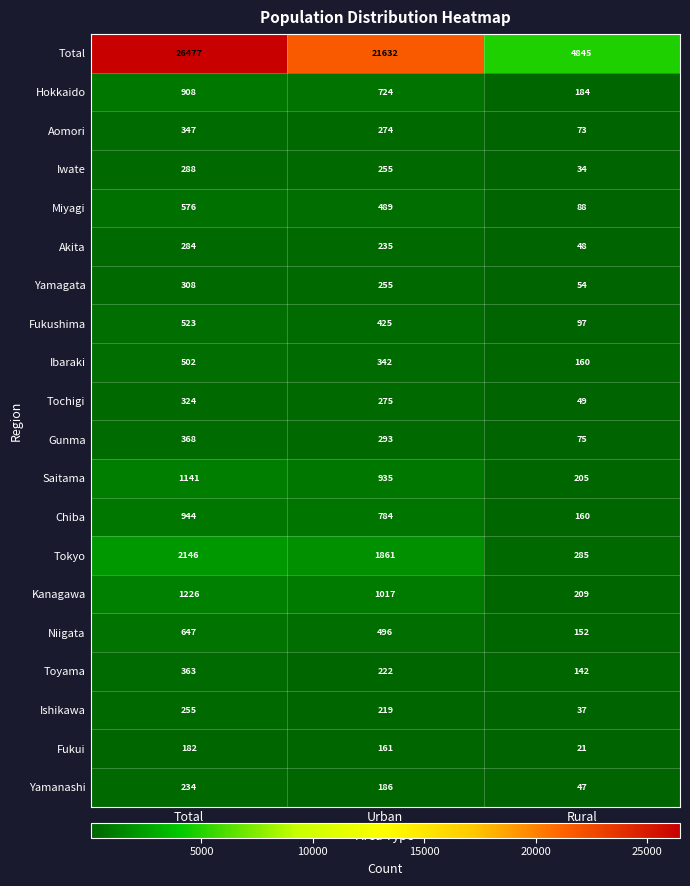

Rank the series by their maximum value, from lowest to highest.

Fukui, Yamanashi, Ishikawa, Akita, Iwate, Yamagata, Tochigi, Aomori, Toyama, Gunma, Ibaraki, Fukushima, Miyagi, Niigata, Hokkaido, Chiba, Saitama, Kanagawa, Tokyo, Total